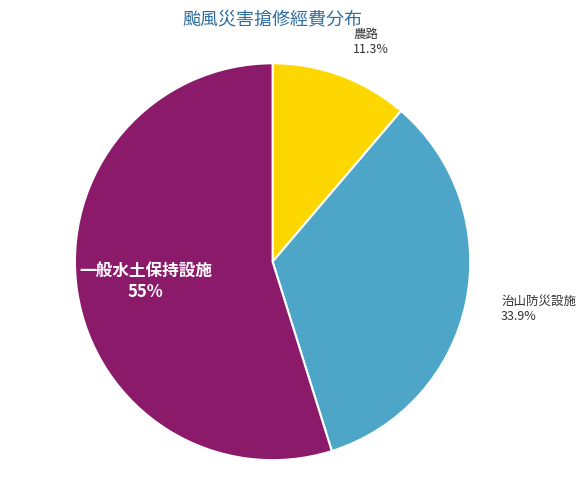

Rank the categories by value from highest to lowest.

一般水土保持設施, 治山防災設施, 農路